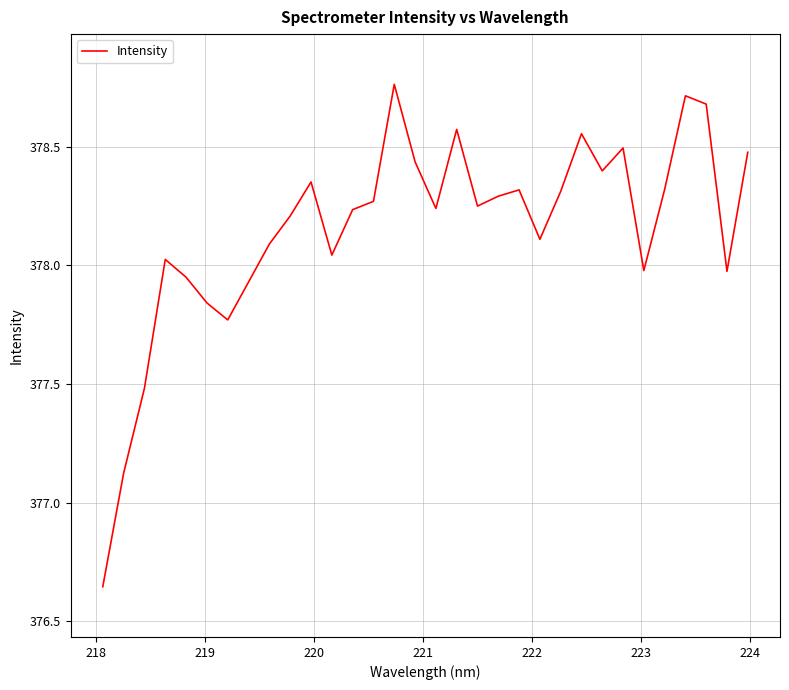

Does the chart display data point markers on the line(s)?

No